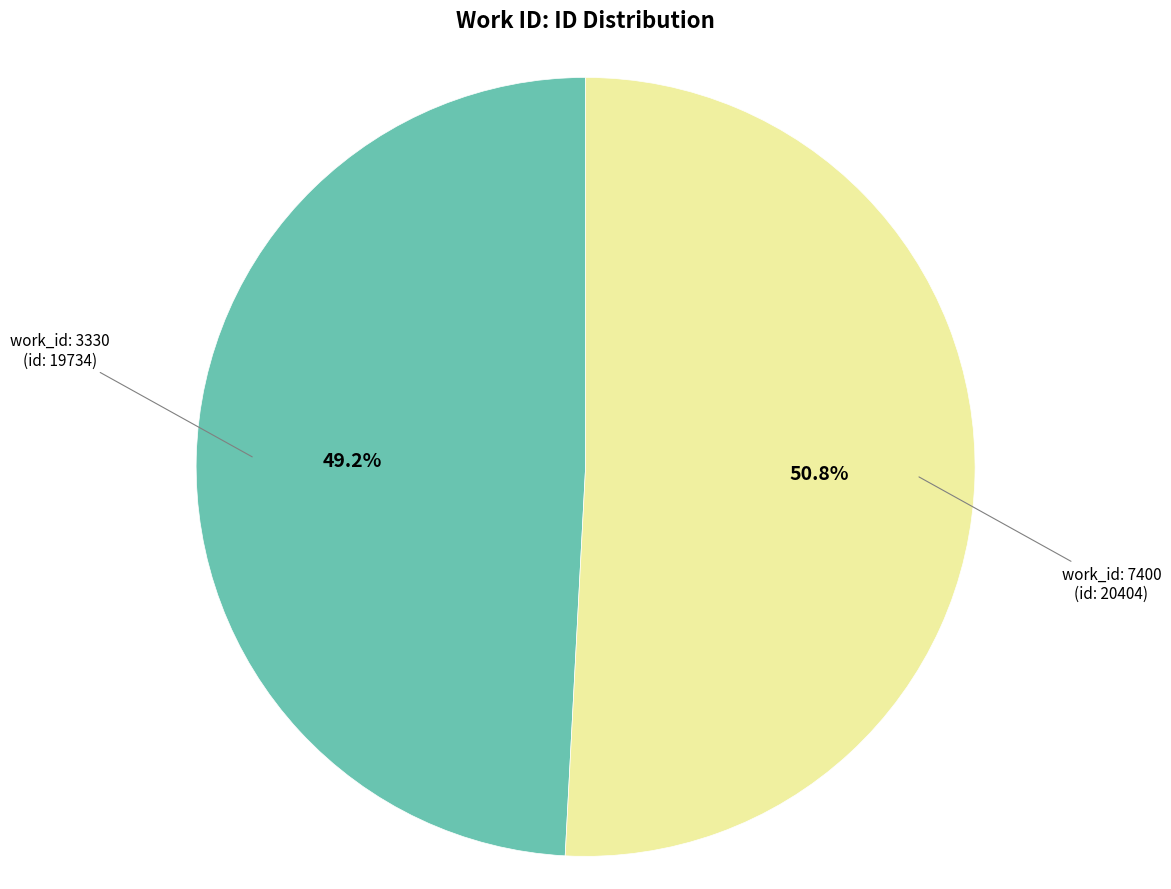

Is there a majority slice in this chart?

Yes